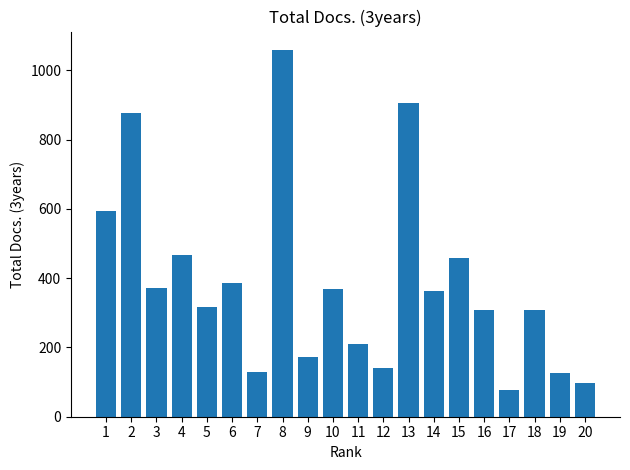

What is the value of the 1st bar from the left?

594